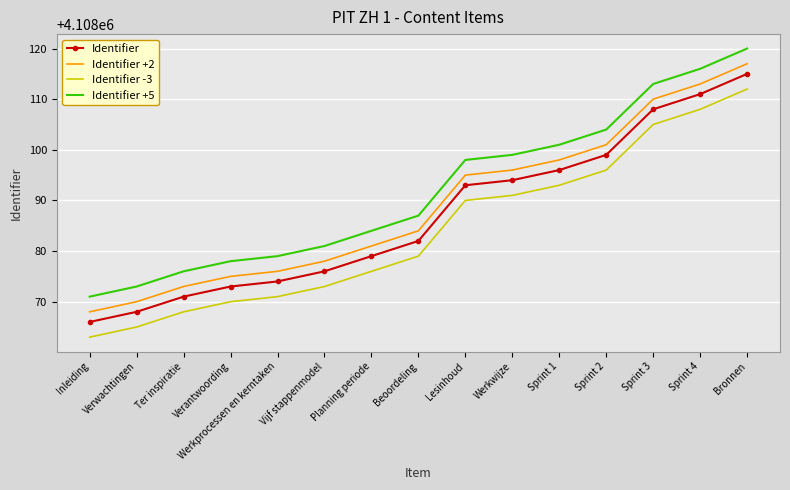

True or false: Identifier -3 and Identifier intersect in this chart.

False